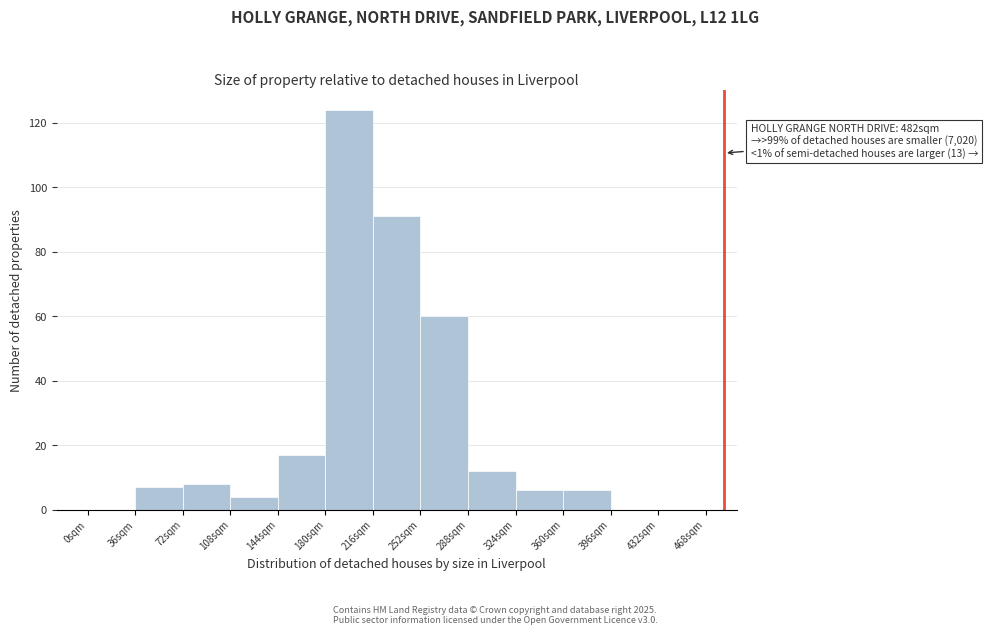

Over which range of the x-axis is the bar tallest?

180 to 216